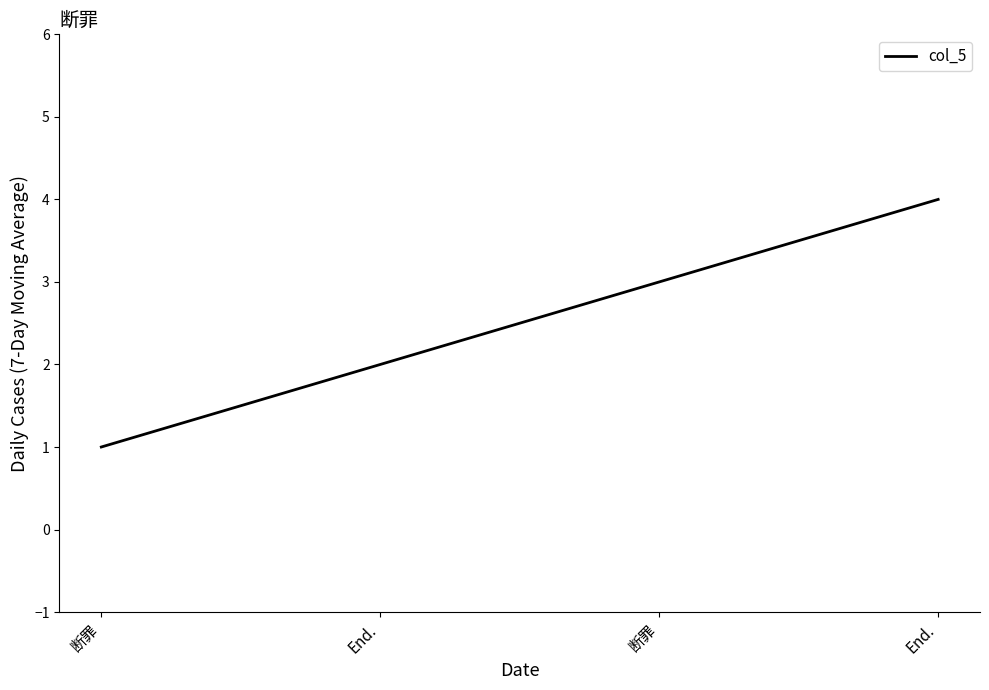

True or false: the data shows 1 at End..

False